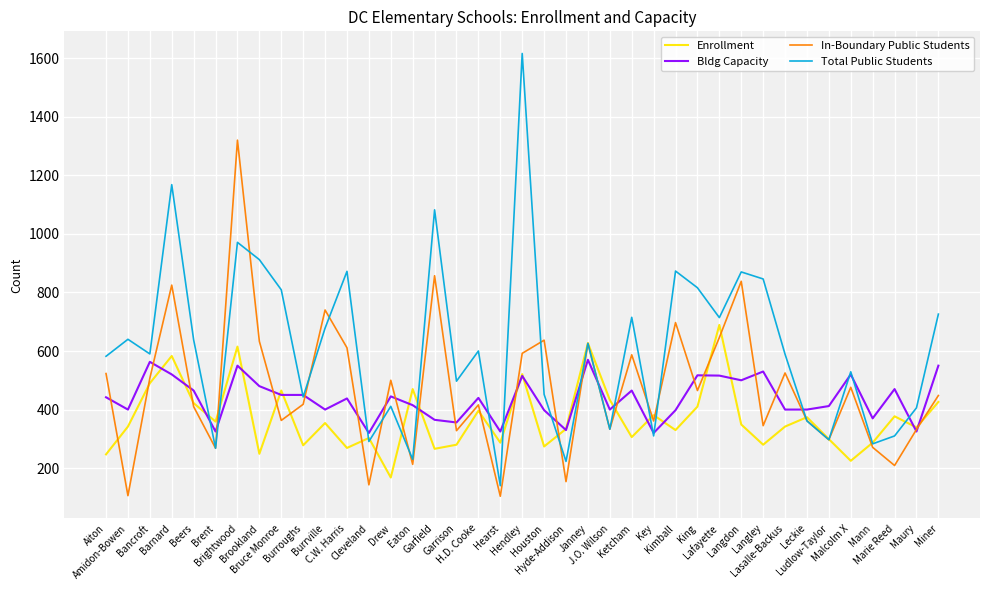

List the series in order of their peak value, highest first.

Total Public Students, In-Boundary Public Students, Enrollment, Bldg Capacity